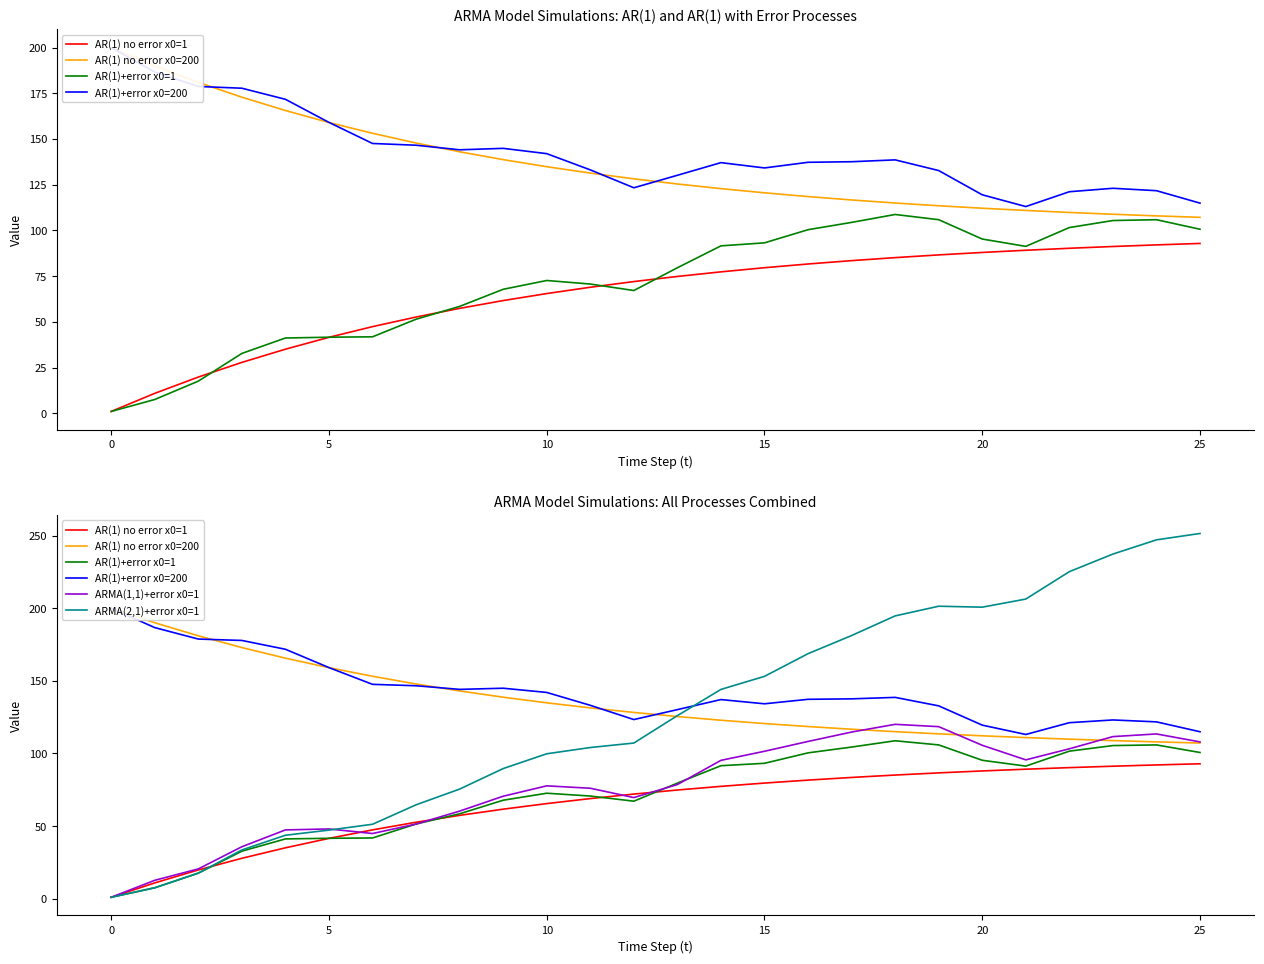

True or false: ARMA(1,1)+error x0=1 has more than 2 interior local peaks.

True